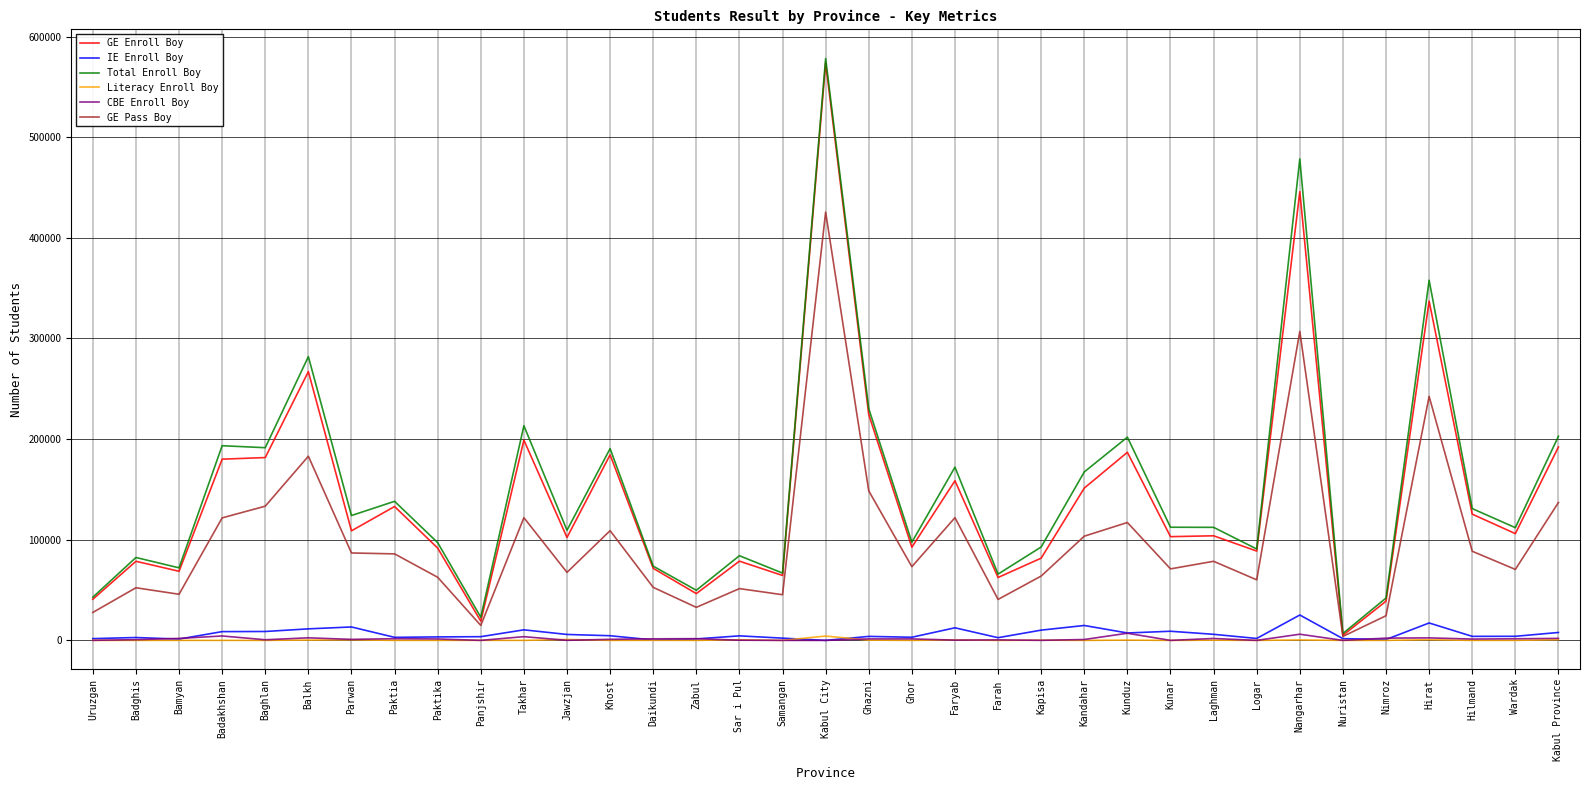

In IE Enroll Boy, how many points are lower than both neighbors (excluding endpoints)?

10